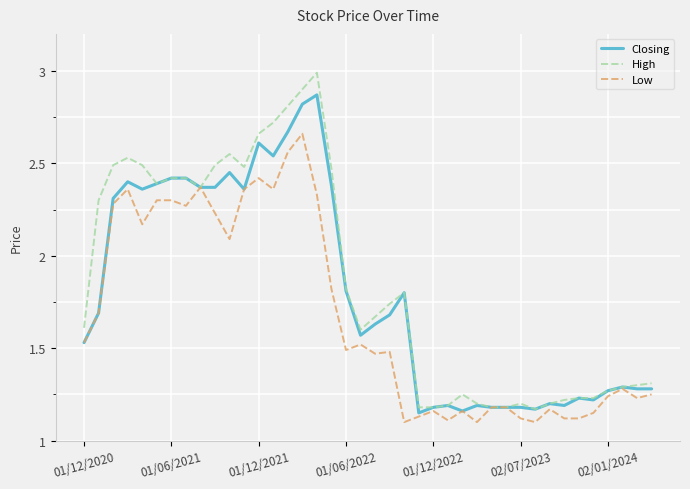

Which series has the widest spread of values?

High